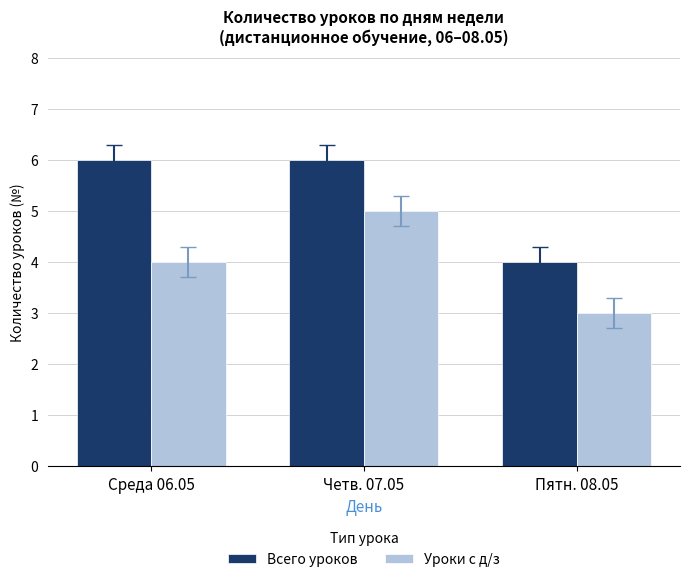

Which series changed the most between Среда 06.05 and Четв. 07.05?

Уроки с д/з